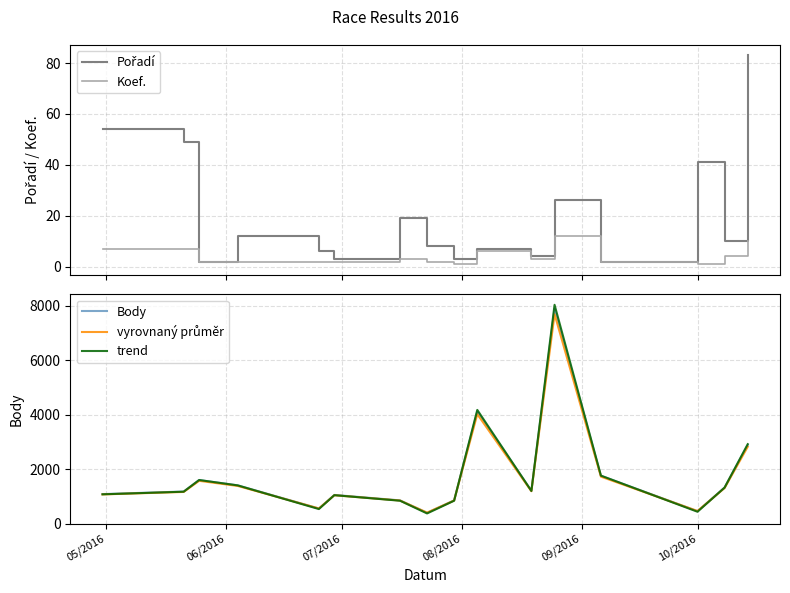

True or false: Koef. and Body intersect in this chart.

False